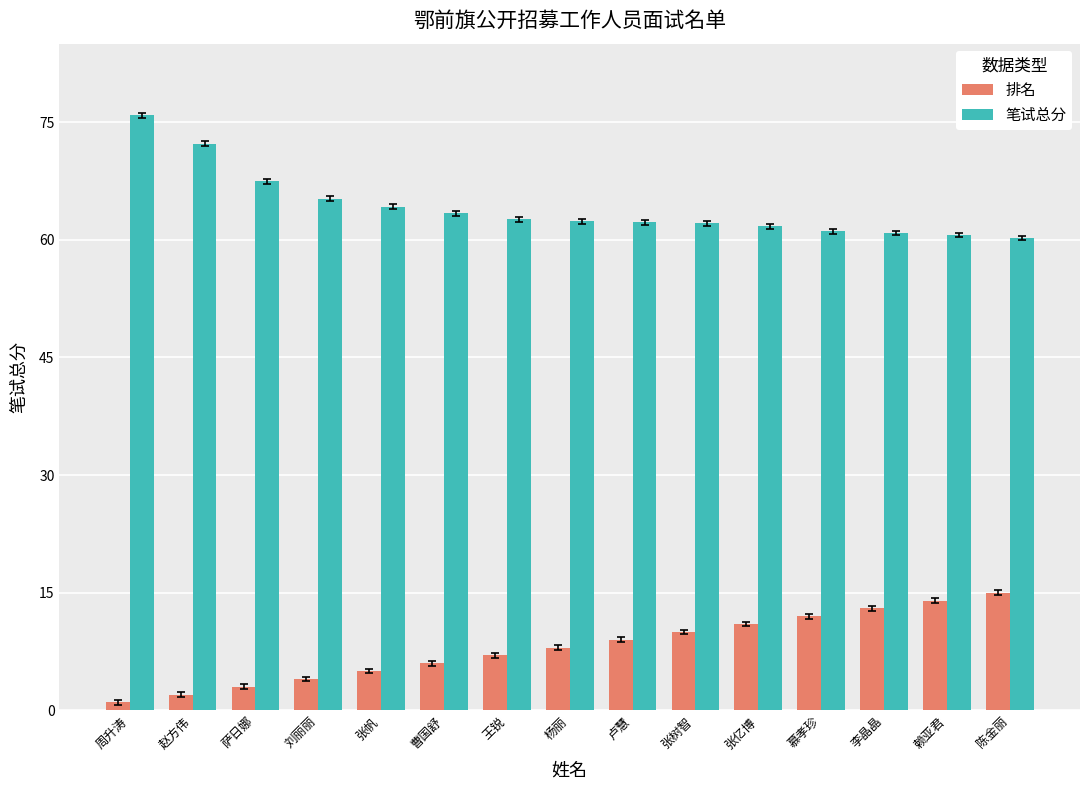

What is the difference between the maximum and minimum values in the 排名 series?

14.0